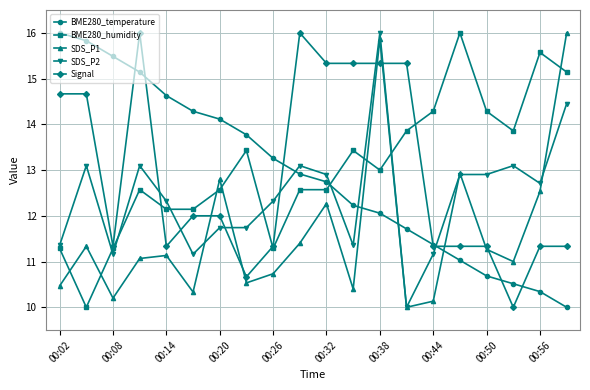

True or false: SDS_P1 has more than 1 points higher than both neighbors.

True